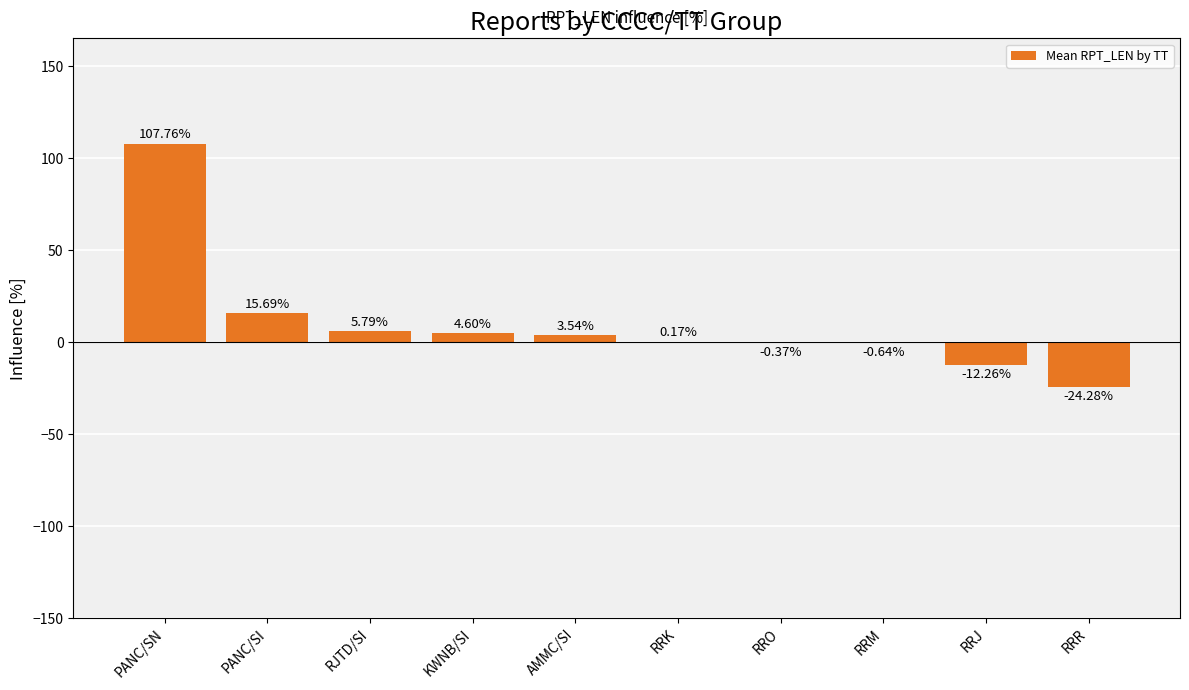

At which category does the chart reach its peak across all series?

PANC/SN